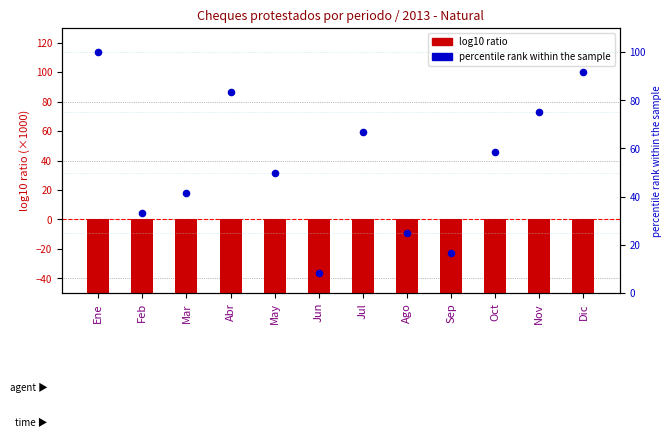

Is the value of percentile rank within the sample at Ago greater than the value of log10 ratio at Oct?

Yes